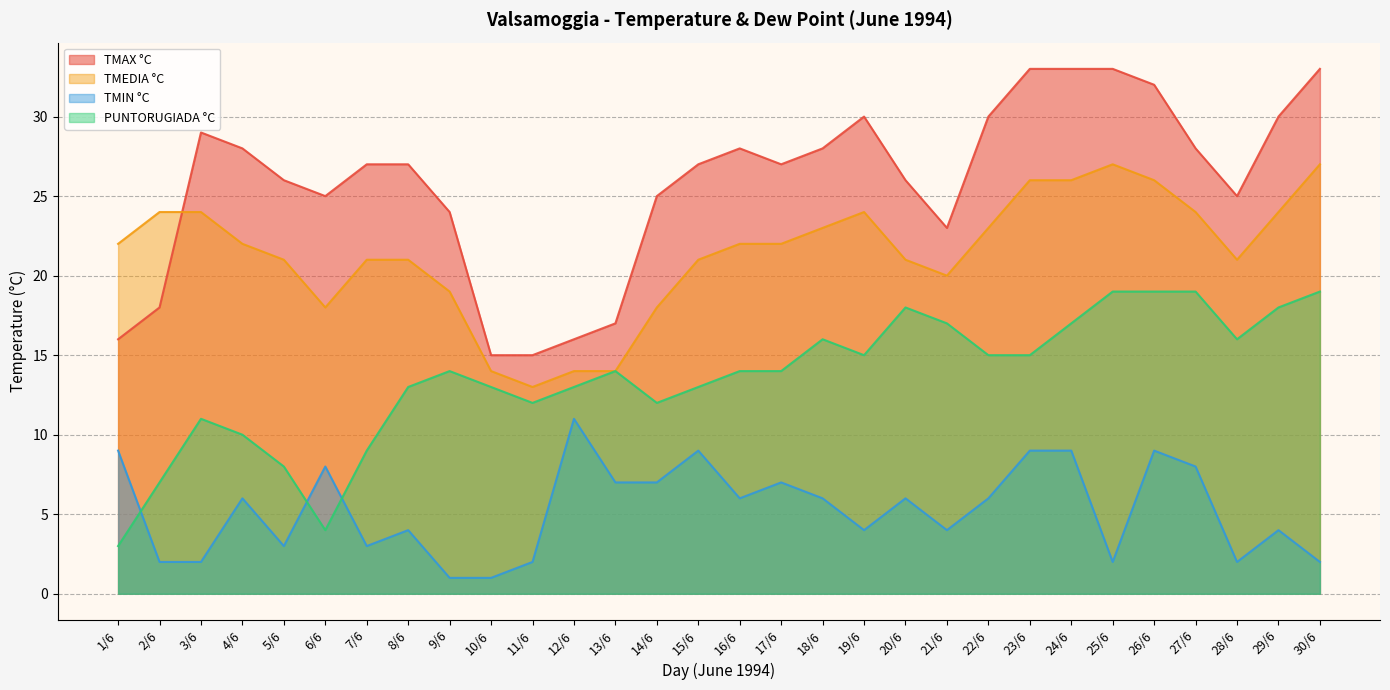

Reading left to right, transcribe all the data shown in this chart.

TMAX °C: 1/6=16	2/6=18	3/6=29	4/6=28	5/6=26	6/6=25	7/6=27	8/6=27	9/6=24	10/6=15	11/6=15	12/6=16	13/6=17	14/6=25	15/6=27	16/6=28	17/6=27	18/6=28	19/6=30	20/6=26	21/6=23	22/6=30	23/6=33	24/6=33	25/6=33	26/6=32	27/6=28	28/6=25	29/6=30	30/6=33
TMEDIA °C: 1/6=22	2/6=24	3/6=24	4/6=22	5/6=21	6/6=18	7/6=21	8/6=21	9/6=19	10/6=14	11/6=13	12/6=14	13/6=14	14/6=18	15/6=21	16/6=22	17/6=22	18/6=23	19/6=24	20/6=21	21/6=20	22/6=23	23/6=26	24/6=26	25/6=27	26/6=26	27/6=24	28/6=21	29/6=24	30/6=27
TMIN °C: 1/6=9	2/6=2	3/6=2	4/6=6	5/6=3	6/6=8	7/6=3	8/6=4	9/6=1	10/6=1	11/6=2	12/6=11	13/6=7	14/6=7	15/6=9	16/6=6	17/6=7	18/6=6	19/6=4	20/6=6	21/6=4	22/6=6	23/6=9	24/6=9	25/6=2	26/6=9	27/6=8	28/6=2	29/6=4	30/6=2
PUNTORUGIADA °C: 1/6=3	2/6=7	3/6=11	4/6=10	5/6=8	6/6=4	7/6=9	8/6=13	9/6=14	10/6=13	11/6=12	12/6=13	13/6=14	14/6=12	15/6=13	16/6=14	17/6=14	18/6=16	19/6=15	20/6=18	21/6=17	22/6=15	23/6=15	24/6=17	25/6=19	26/6=19	27/6=19	28/6=16	29/6=18	30/6=19